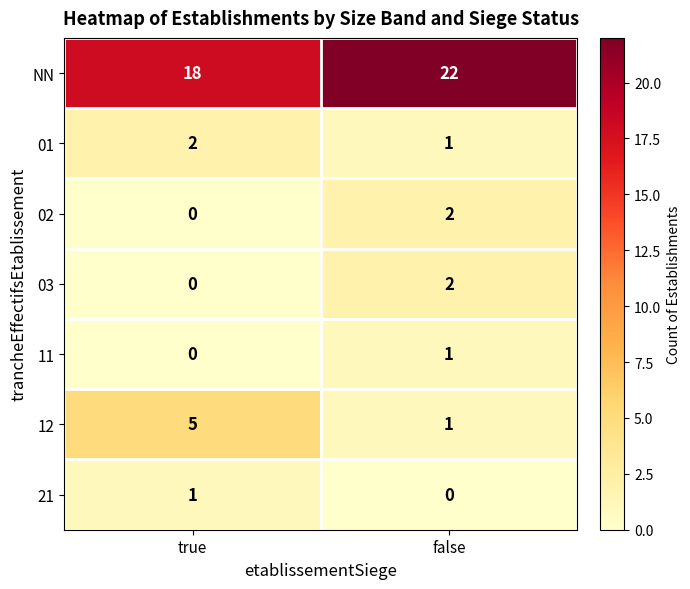

What is the sum of all NN values?

40